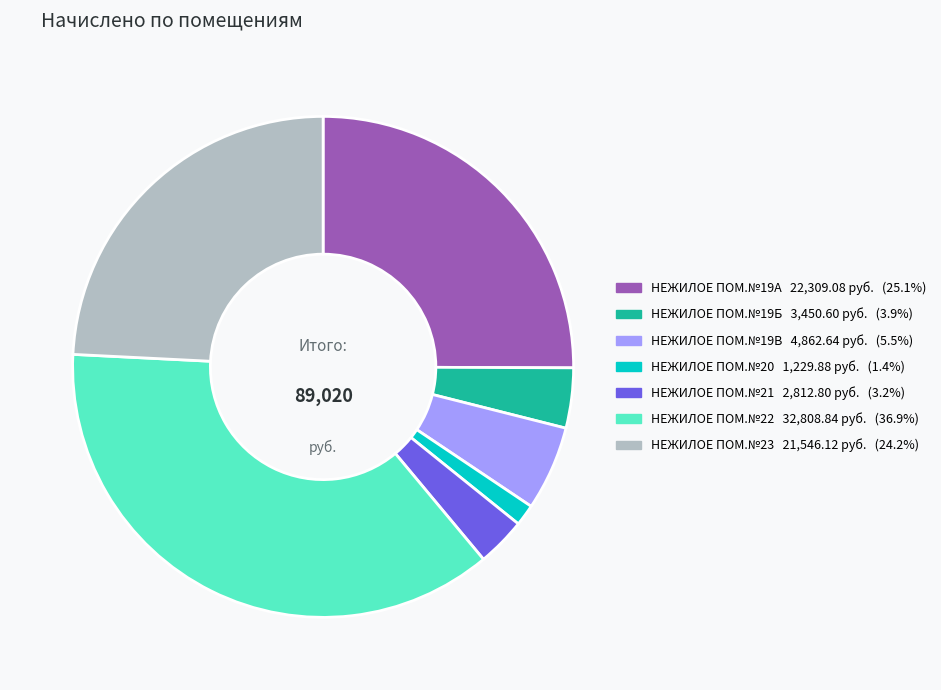

Do НЕЖИЛОЕ ПОМ.№19Б and НЕЖИЛОЕ ПОМ.№21 together represent more than half of the pie?

No